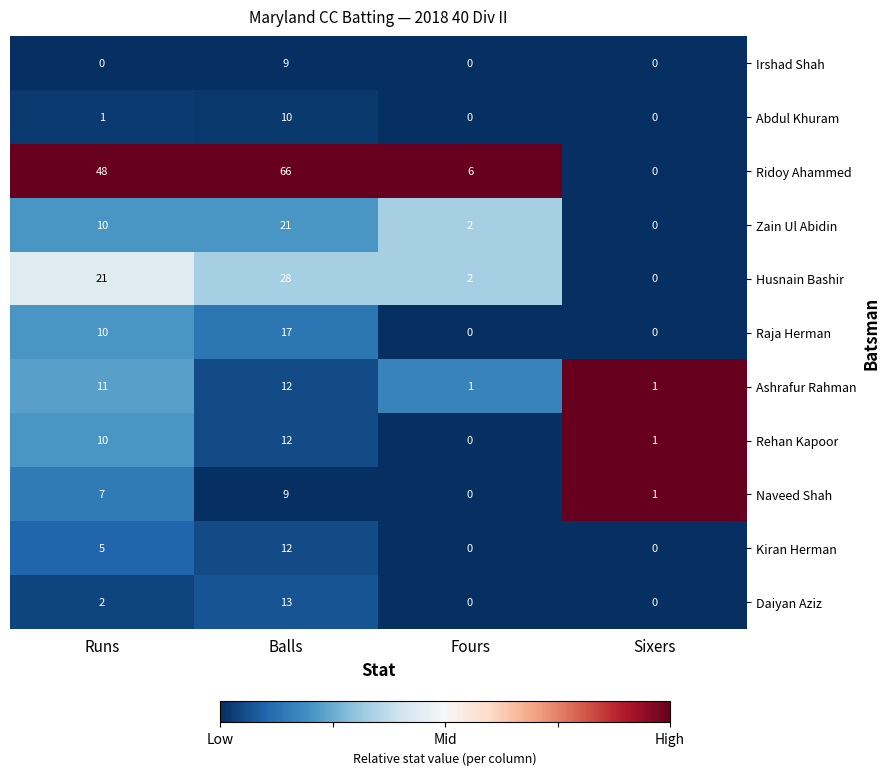

What is the difference between the maximum and minimum values in the Abdul Khuram series?

10